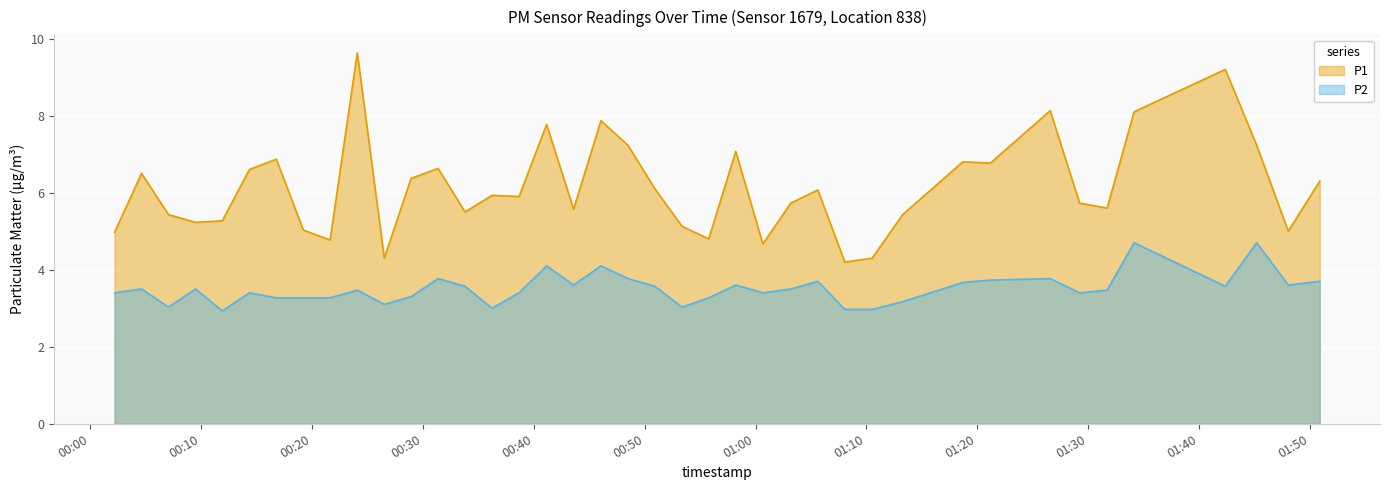

List the series in order of their peak value, lowest first.

P2, P1